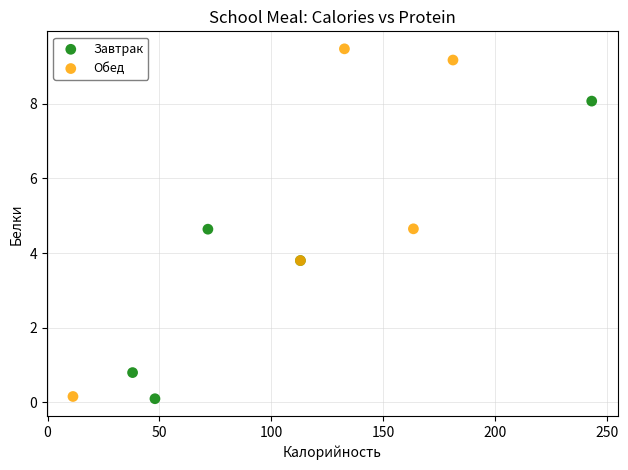

Which series has the largest Y range (max minus min)?

Обед